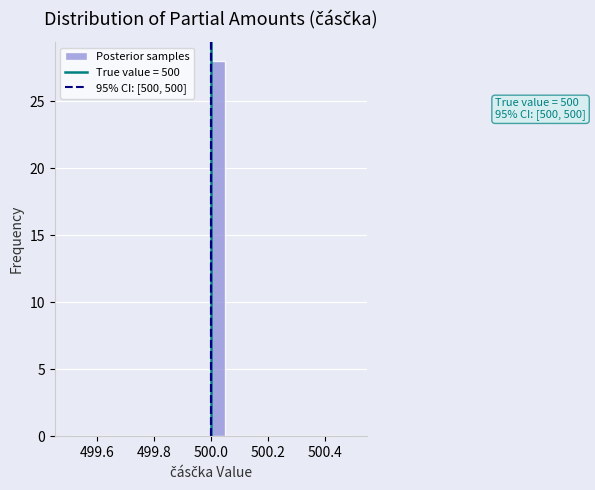

Read against the x-axis, roughly where is the centre of the tallest bar?

500.02